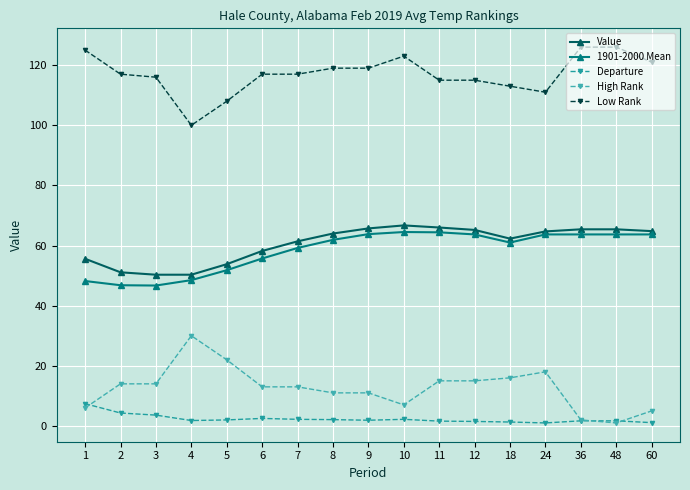

How many data points does each series have?

17